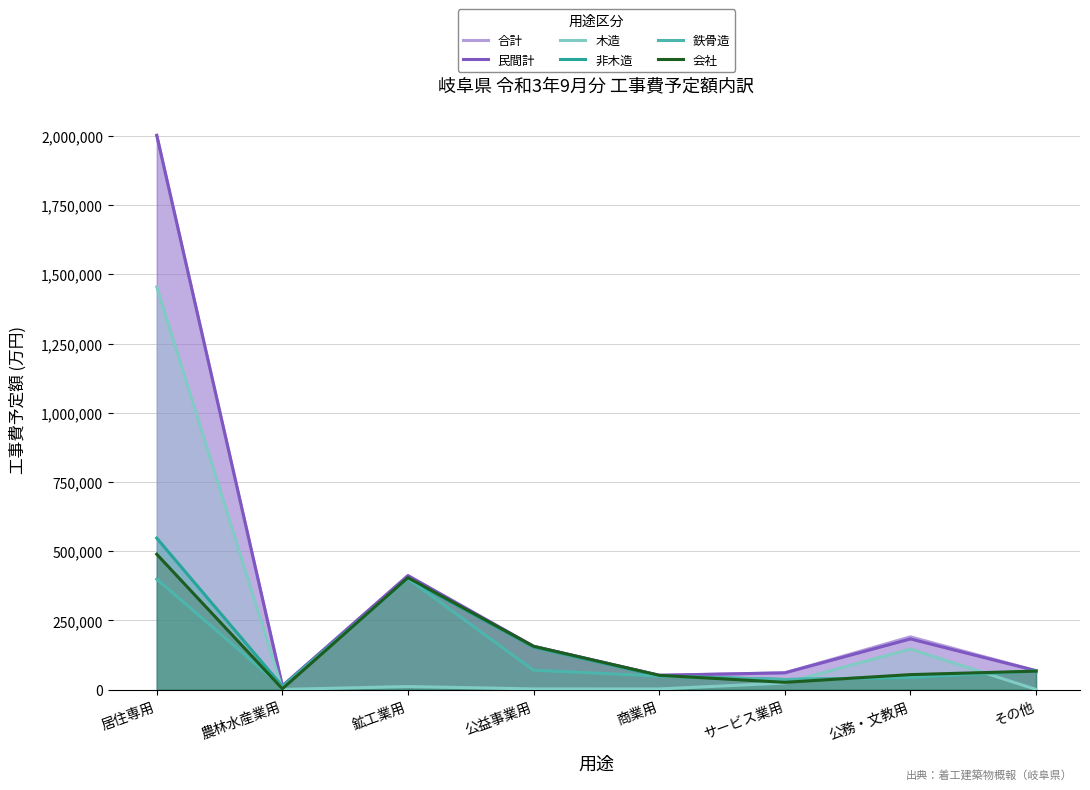

Reading right to left, extract all data points from this chart.

合計: その他=68740	公務・文教用=191040	サービス業用=60960	商業用=52090	公益事業用=156800	鉱工業用=412062	農林水産業用=13727	居住専用=2002186
民間計: その他=68740	公務・文教用=183440	サービス業用=60960	商業用=52090	公益事業用=156800	鉱工業用=412062	農林水産業用=13727	居住専用=2002186
木造: その他=1000	公務・文教用=146800	サービス業用=24160	商業用=2800	公益事業用=3000	鉱工業用=11423	農林水産業用=1200	居住専用=1454695
非木造: その他=67740	公務・文教用=44240	サービス業用=36800	商業用=49290	公益事業用=153800	鉱工業用=400639	農林水産業用=12527	居住専用=547491
鉄骨造: その他=67740	公務・文教用=44240	サービス業用=36800	商業用=49290	公益事業用=70500	鉱工業用=400639	農林水産業用=8980	居住専用=399380
会社: その他=67040	公務・文教用=54600	サービス業用=26700	商業用=52090	公益事業用=156800	鉱工業用=404862	農林水産業用=3500	居住専用=489323